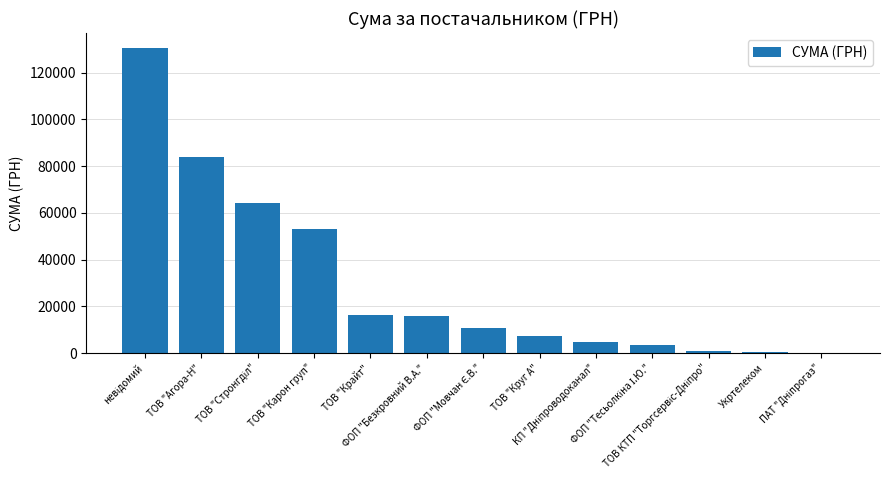

What is the sum of all values?

391499.4